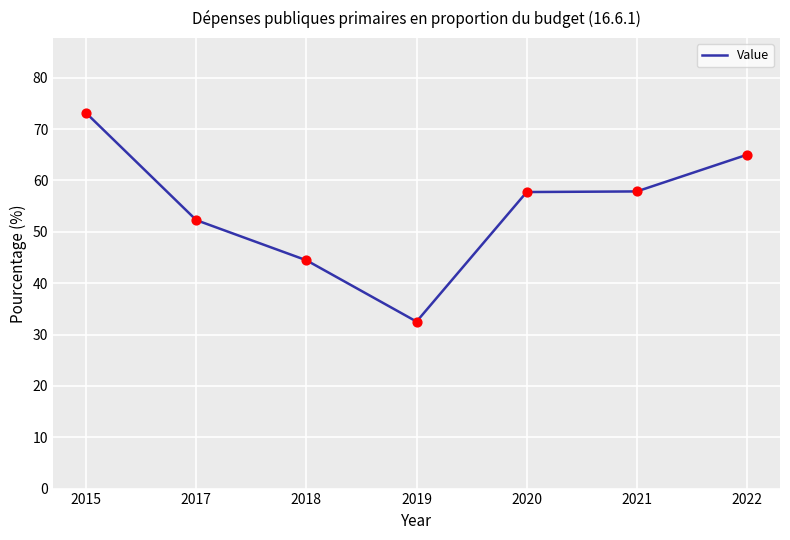

Approximately how many times larger is the value at 2017 compared to 2022?

0.8